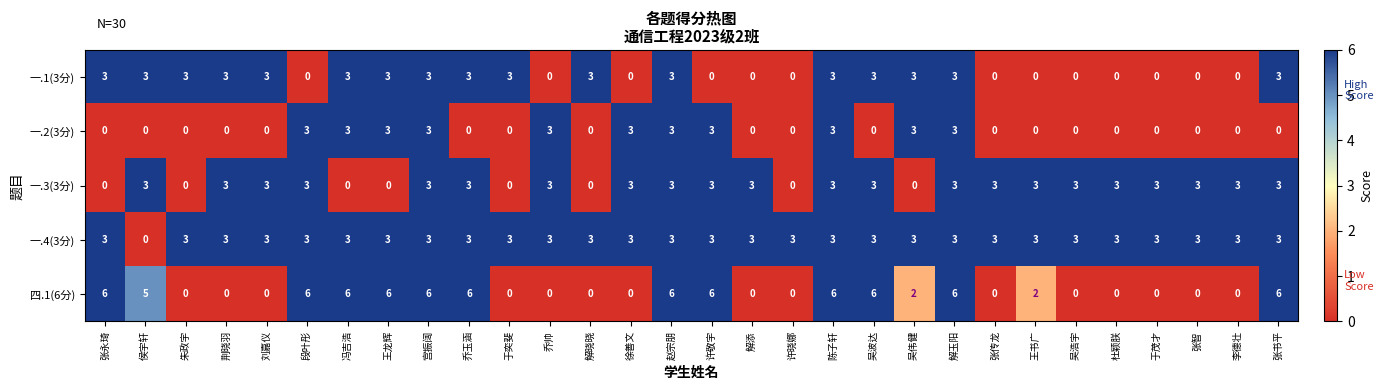

Between 王龙辉 and 许晓娜, which series saw the biggest shift?

四.1(6分)